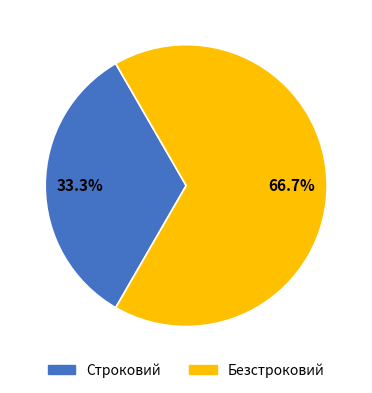

What percentage is the Безстроковий slice, to the nearest percent?

67%